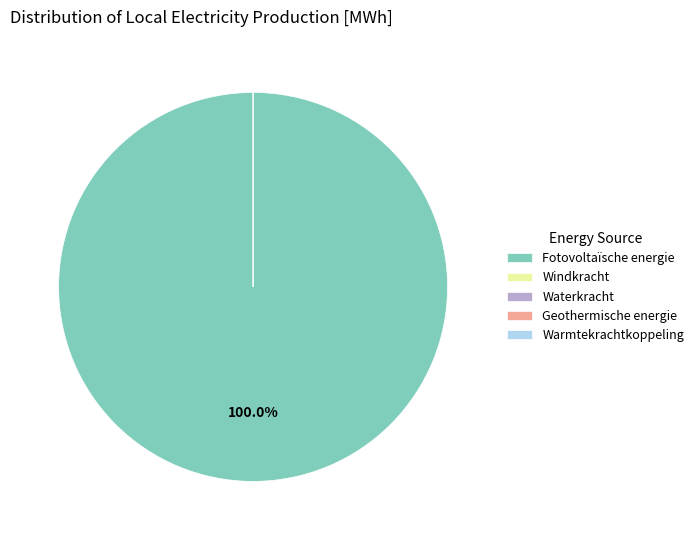

To the nearest percent, what is the average slice percentage?

20%